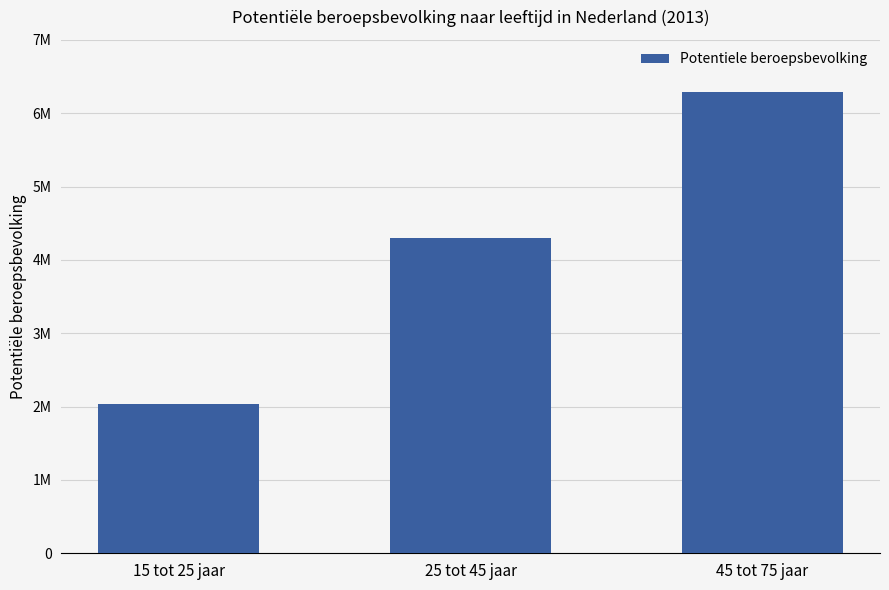

At which label is the value closest to 4166500?

25 tot 45 jaar